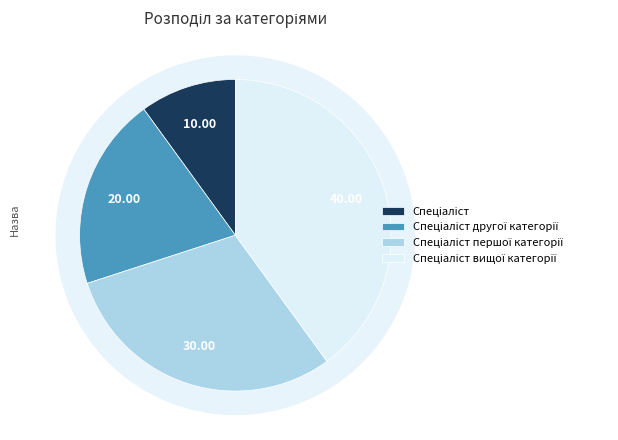

What is the ratio of the value at Спеціаліст першої категорії to the value at Спеціаліст другої категорії?

1.5